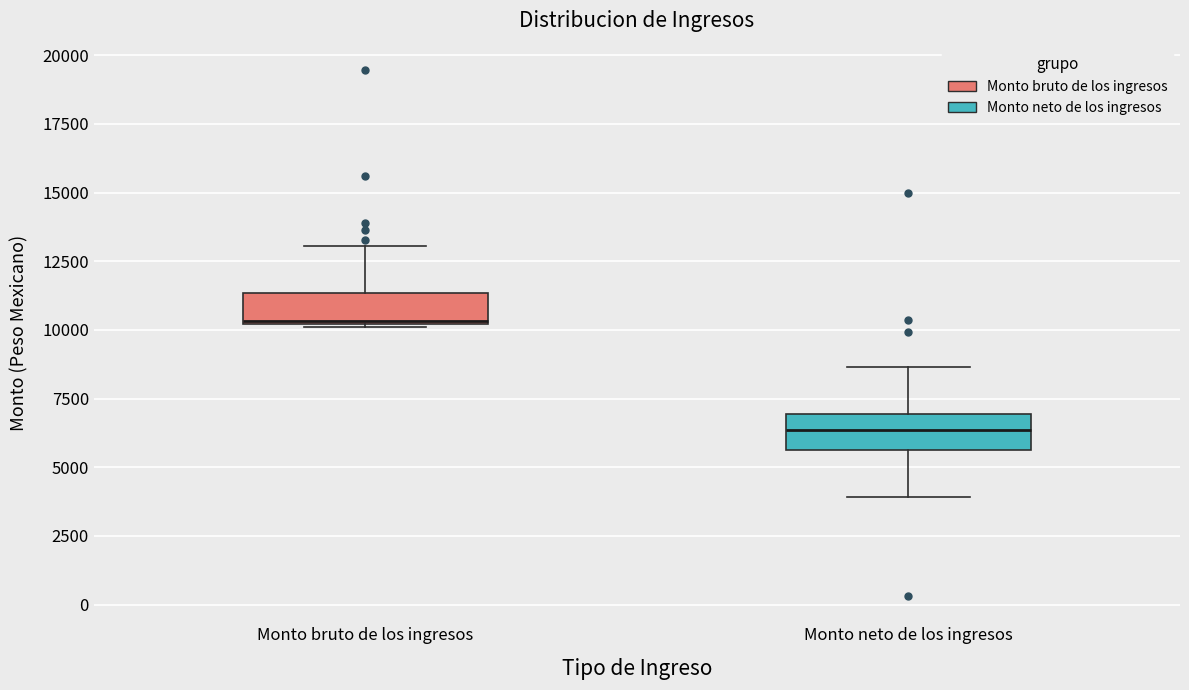

Reading left to right, transcribe this box plot: for each box, give where its median line is, the range the box spans, and where its two whiskers end, as read against the y-axis. The values are not printed on the chart, so give them approximately, as read against the axis.

Monto bruto de los ingresos: median 10500, box 10000 to 11500, whiskers 10000 to 13000
Monto neto de los ingresos: median 6500, box 5500 to 7000, whiskers 4000 to 8500